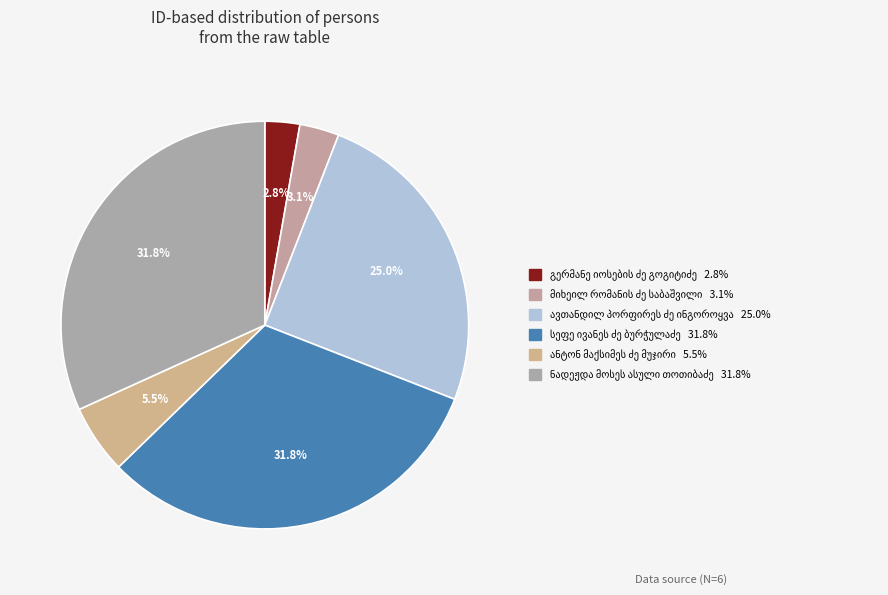

Which category has the smallest portion of the pie?

გერმანე იოსების ძე გოგიტიძე